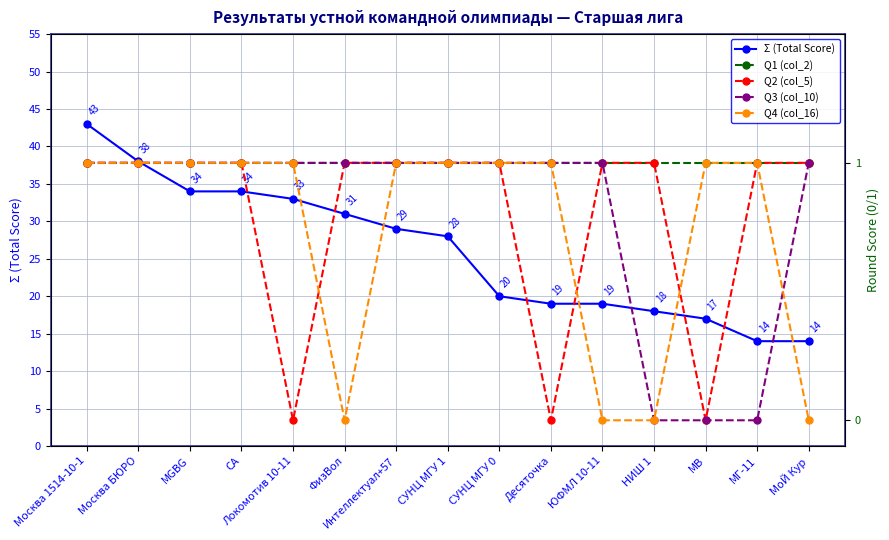

Which category has the highest value in the Q1 (col_2) series?

Москва 1514-10-1